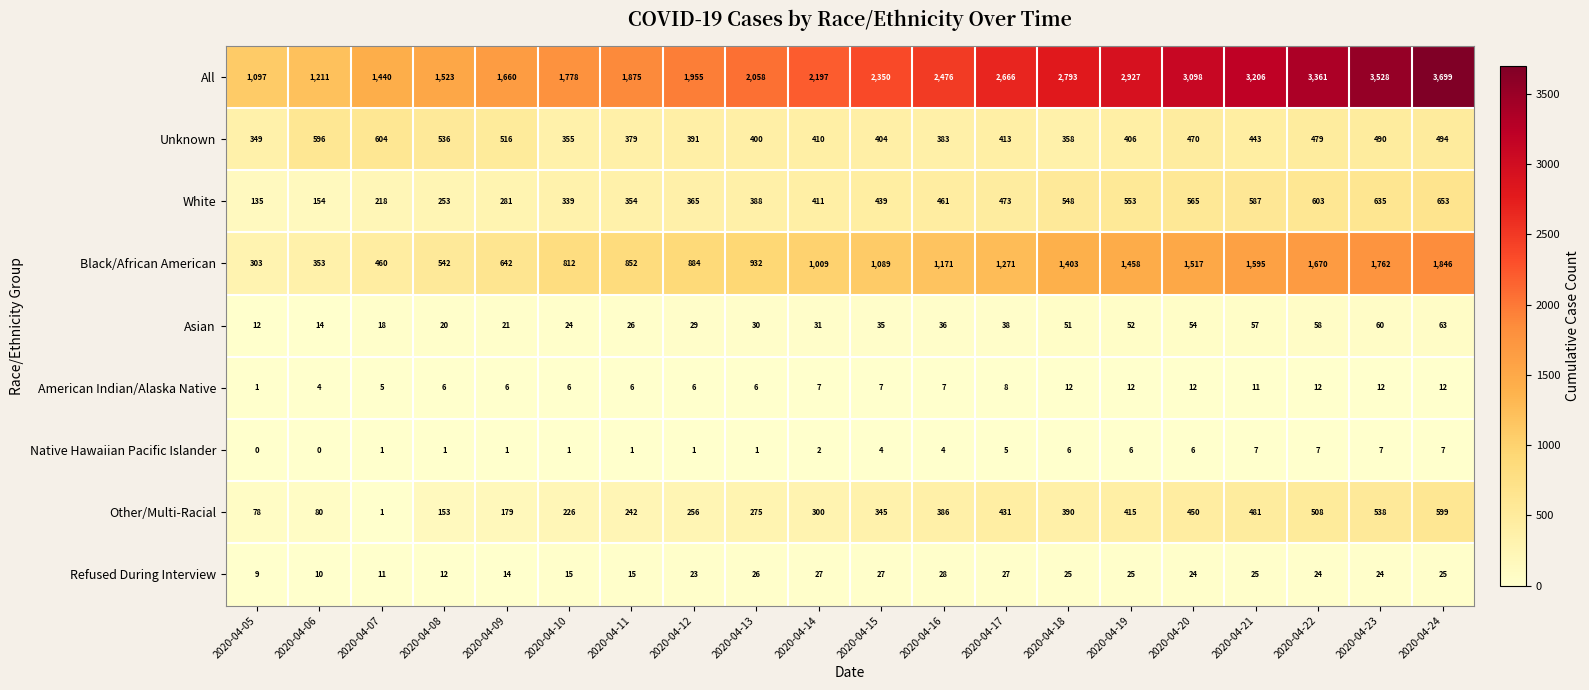

Is it true that White equals 243 at 2020-04-15?

False